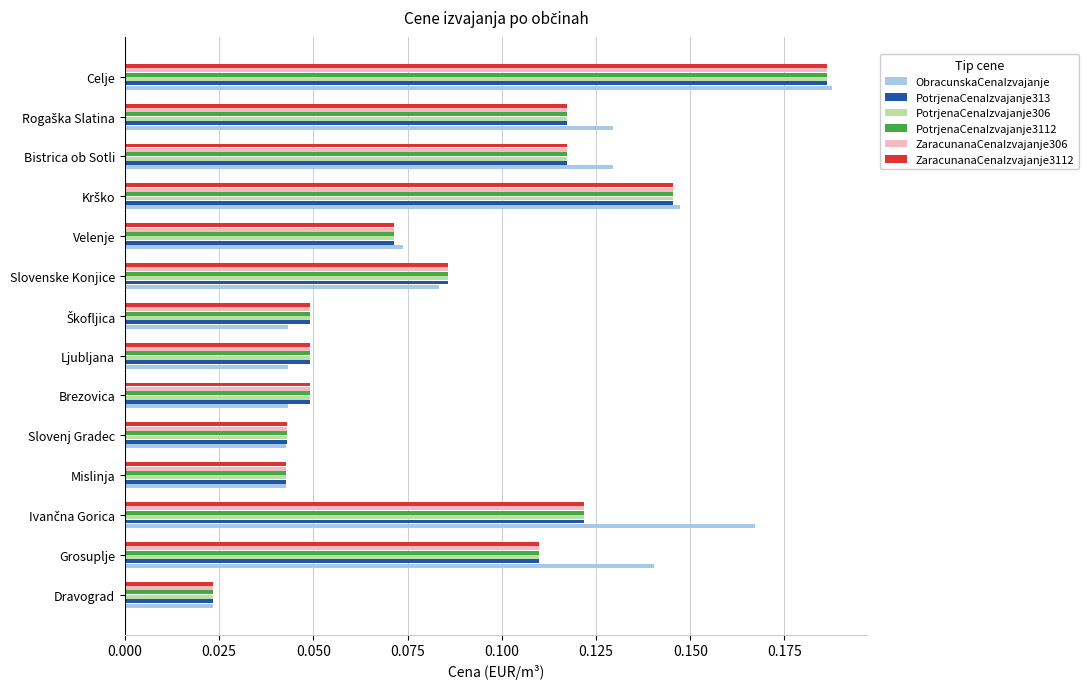

Which series has the largest range (max minus min)?

ObracunskaCenaIzvajanje